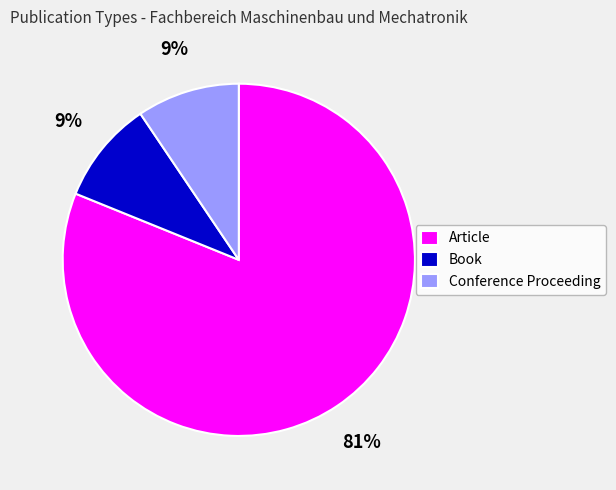

Is Article the majority of the pie?

Yes